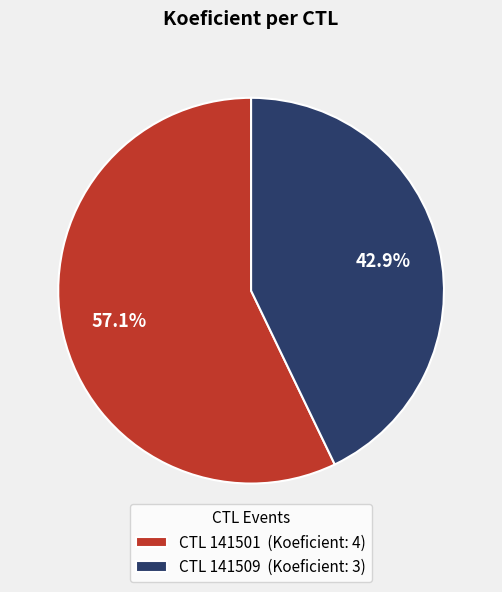

Between CTL 141509 (Koeficient: 3) and CTL 141501 (Koeficient: 4), which is larger?

CTL 141501 (Koeficient: 4)